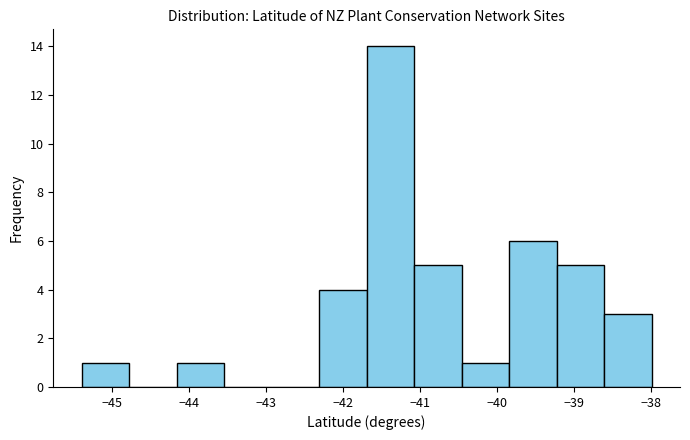

Reading left to right, list every bar in this chart as the range it spans on the x-axis followed by its height. Neither the bar edges nor the heights are printed on the chart, so give them approximately, as read against the axes.

-45.4 to -44.8: 1
-44.8 to -44.2: 0
-44.2 to -43.5: 1
-43.5 to -42.9: 0
-42.9 to -42.3: 0
-42.3 to -41.7: 4
-41.7 to -41.1: 14
-41.1 to -40.5: 5
-40.5 to -39.8: 1
-39.8 to -39.2: 6
-39.2 to -38.6: 5
-38.6 to -38.0: 3